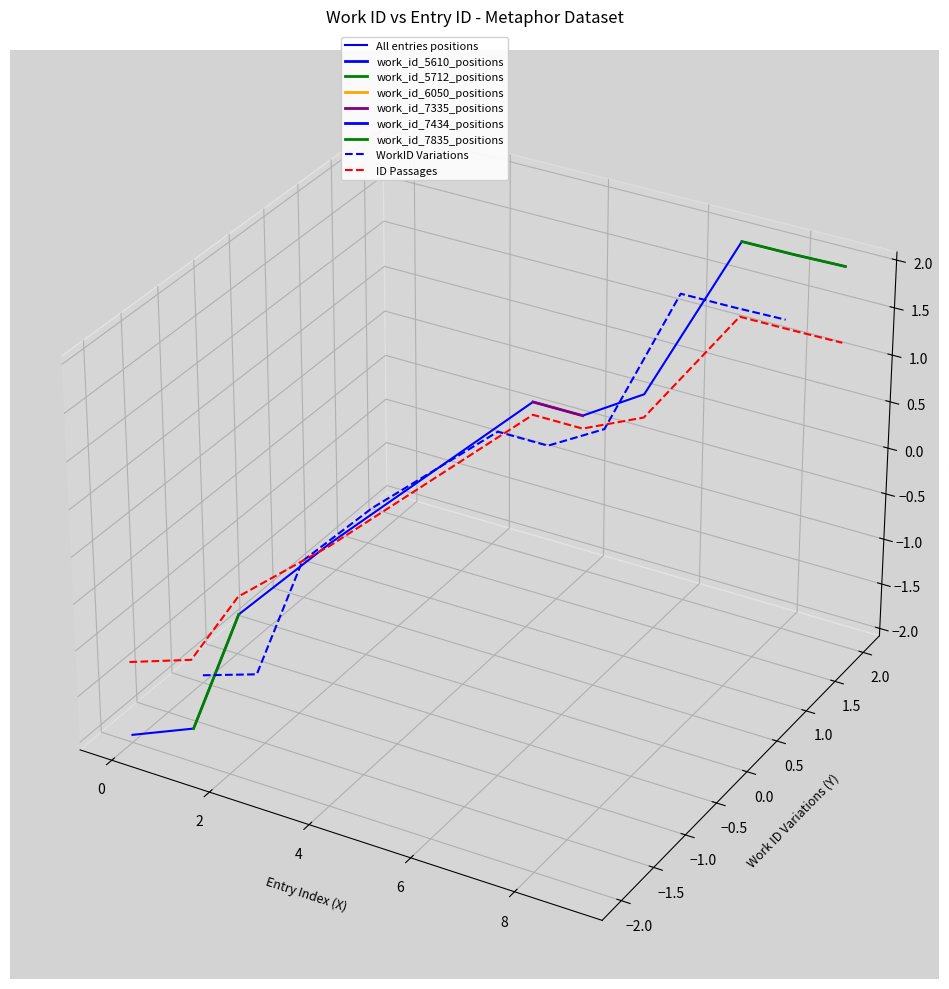

What is the difference between the second highest and second lowest values in the work_id series?

0.1